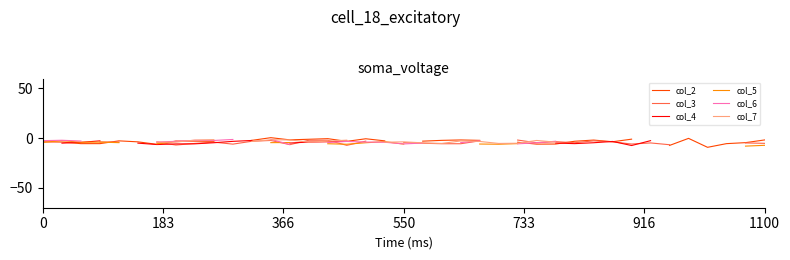

Which series has the largest range (max minus min)?

col_2